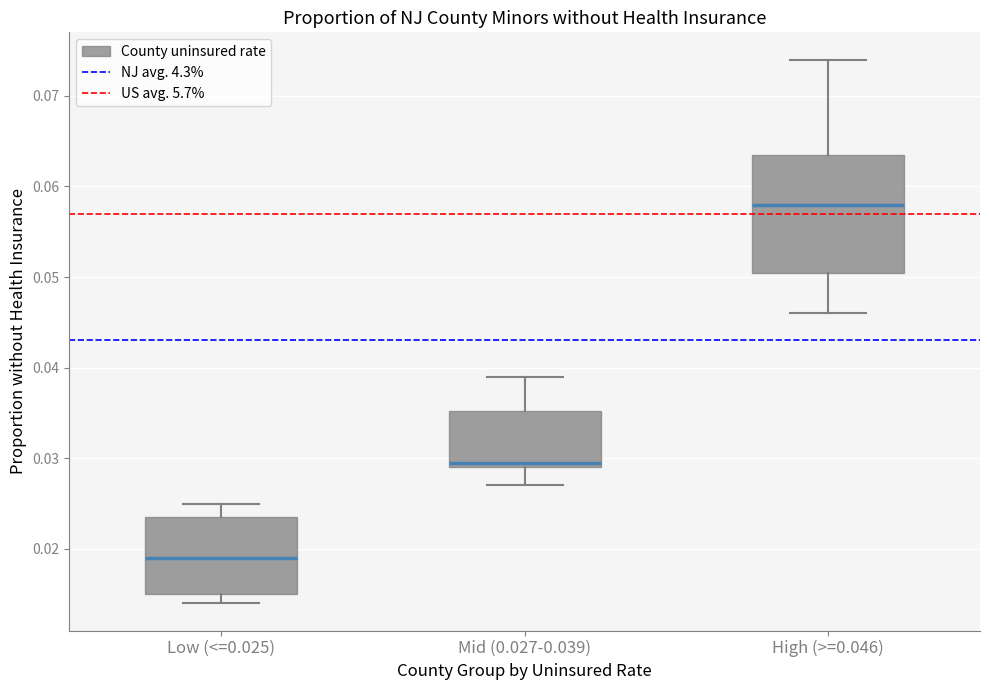

Comparing the boxes themselves (not the whiskers), which one is the tallest?

High (>=0.046)